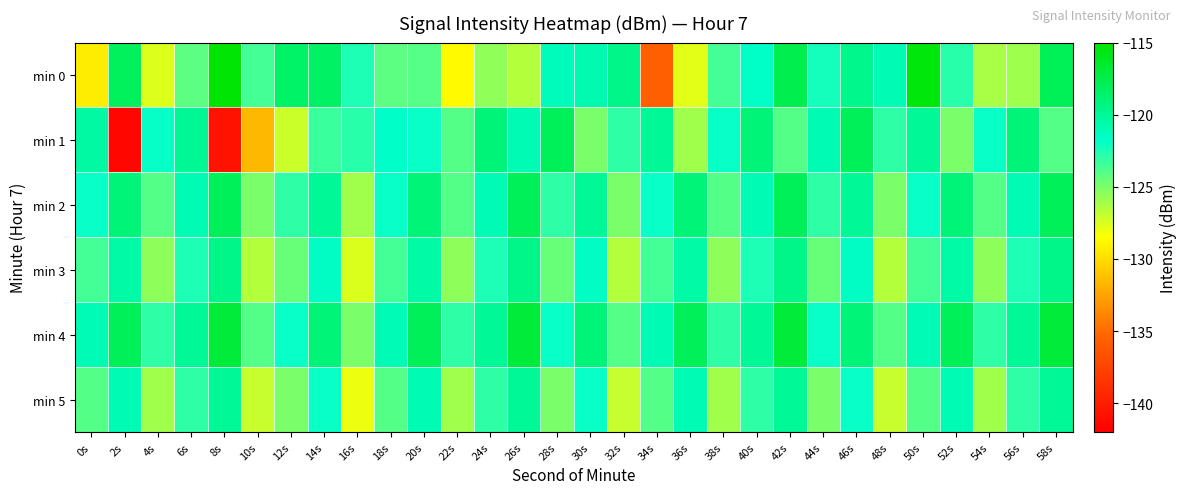

Reading left to right, extract all data points from this chart.

min 0: 0s=-129.3	2s=-118.1	4s=-127.6	6s=-124.2	8s=-115.2	10s=-123.6	12s=-118.4	14s=-118.3	16s=-122.5	18s=-124.2	20s=-124.1	22s=-128.7	24s=-125.6	26s=-126.5	28s=-121.2	30s=-120.8	32s=-119.4	34s=-135.7	36s=-127.8	38s=-123.6	40s=-121.6	42s=-117.6	44s=-122.3	46s=-119.7	48s=-121.0	50s=-115.5	52s=-122.8	54s=-126.2	56s=-125.9	58s=-117.9
min 1: 0s=-120.4	2s=-141.5	4s=-121.9	6s=-119.9	8s=-140.7	10s=-131.6	12s=-127.1	14s=-123.3	16s=-122.8	18s=-121.7	20s=-122.0	22s=-124.0	24s=-119.0	26s=-121.0	28s=-118.0	30s=-125.0	32s=-123.0	34s=-120.0	36s=-126.0	38s=-122.0	40s=-119.0	42s=-124.0	44s=-121.0	46s=-118.0	48s=-123.0	50s=-120.0	52s=-125.0	54s=-122.0	56s=-119.0	58s=-124.0
min 2: 0s=-122.0	2s=-119.0	4s=-124.0	6s=-121.0	8s=-118.0	10s=-125.0	12s=-123.0	14s=-120.0	16s=-126.0	18s=-122.0	20s=-119.0	22s=-124.0	24s=-121.0	26s=-118.0	28s=-123.0	30s=-120.0	32s=-125.0	34s=-122.0	36s=-119.0	38s=-124.0	40s=-121.0	42s=-118.0	44s=-123.0	46s=-120.0	48s=-125.0	50s=-122.0	52s=-119.0	54s=-124.0	56s=-121.0	58s=-118.0
min 3: 0s=-123.5	2s=-120.5	4s=-125.5	6s=-122.5	8s=-119.5	10s=-126.5	12s=-124.5	14s=-121.5	16s=-127.5	18s=-123.5	20s=-120.5	22s=-125.5	24s=-122.5	26s=-119.5	28s=-124.5	30s=-121.5	32s=-126.5	34s=-123.5	36s=-120.5	38s=-125.5	40s=-122.5	42s=-119.5	44s=-124.5	46s=-121.5	48s=-126.5	50s=-123.5	52s=-120.5	54s=-125.5	56s=-122.5	58s=-119.5
min 4: 0s=-121.0	2s=-118.0	4s=-123.0	6s=-120.0	8s=-117.0	10s=-124.0	12s=-122.0	14s=-119.0	16s=-125.0	18s=-121.0	20s=-118.0	22s=-123.0	24s=-120.0	26s=-117.0	28s=-122.0	30s=-119.0	32s=-124.0	34s=-121.0	36s=-118.0	38s=-123.0	40s=-120.0	42s=-117.0	44s=-122.0	46s=-119.0	48s=-124.0	50s=-121.0	52s=-118.0	54s=-123.0	56s=-120.0	58s=-117.0
min 5: 0s=-124.0	2s=-121.0	4s=-126.0	6s=-123.0	8s=-120.0	10s=-127.0	12s=-125.0	14s=-122.0	16s=-128.0	18s=-124.0	20s=-121.0	22s=-126.0	24s=-123.0	26s=-120.0	28s=-125.0	30s=-122.0	32s=-127.0	34s=-124.0	36s=-121.0	38s=-126.0	40s=-123.0	42s=-120.0	44s=-125.0	46s=-122.0	48s=-127.0	50s=-124.0	52s=-121.0	54s=-126.0	56s=-123.0	58s=-120.0